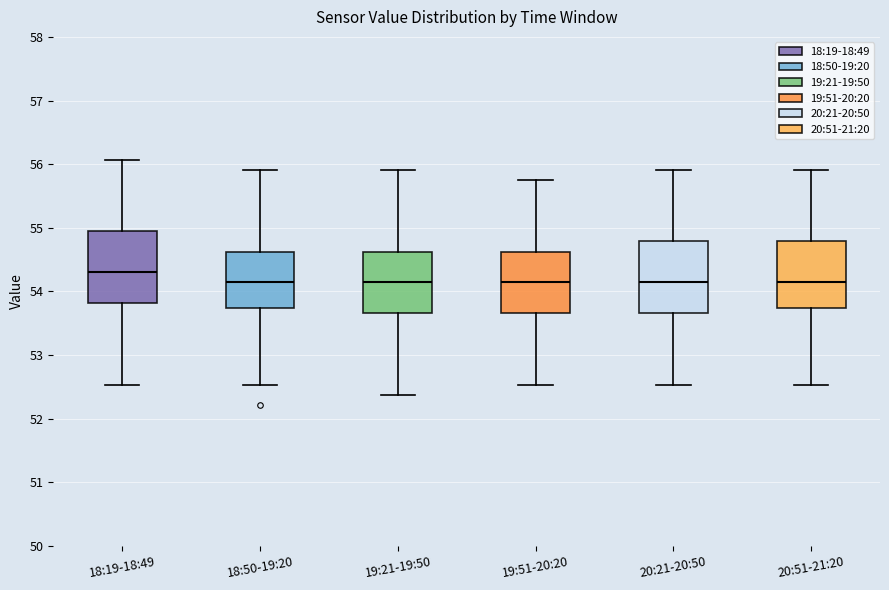

Where does the lower whisker of the box for 19:21-19:50 end on the y-axis? The values are not printed on the chart, so give them approximately, as read against the axis.

52.4